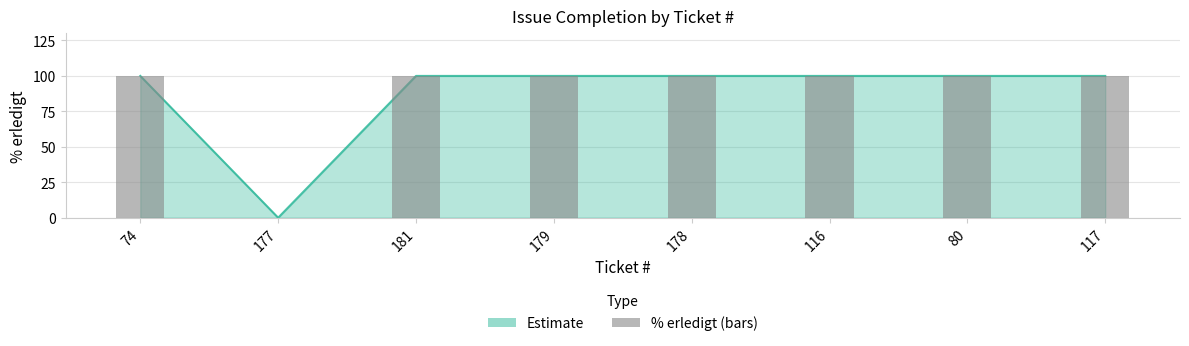

What is the label of the 8th bar from the left?

117